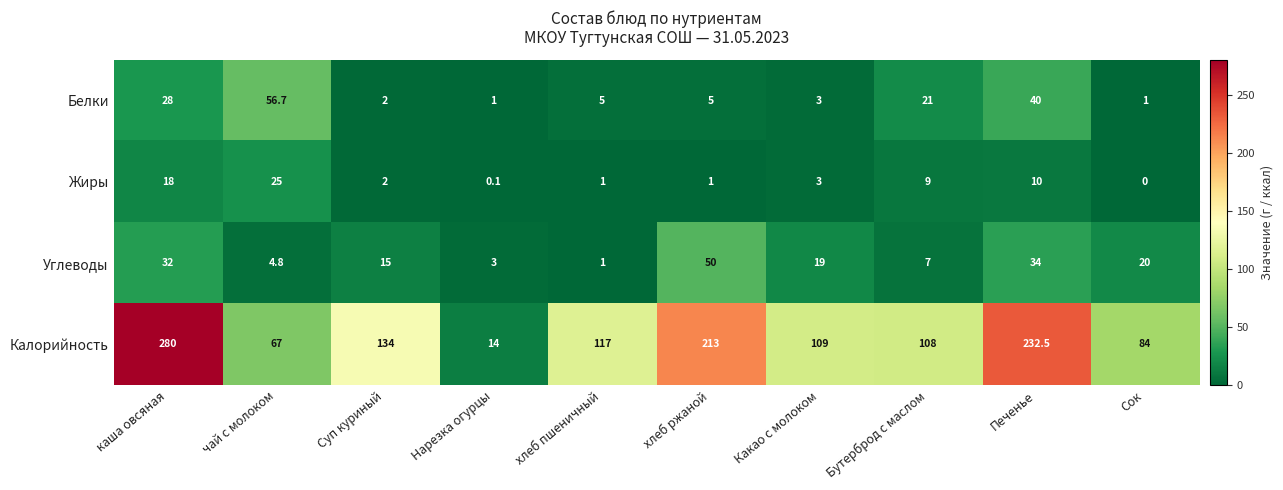

Is it true that Калорийность equals 14.0 at Нарезка огурцы?

True